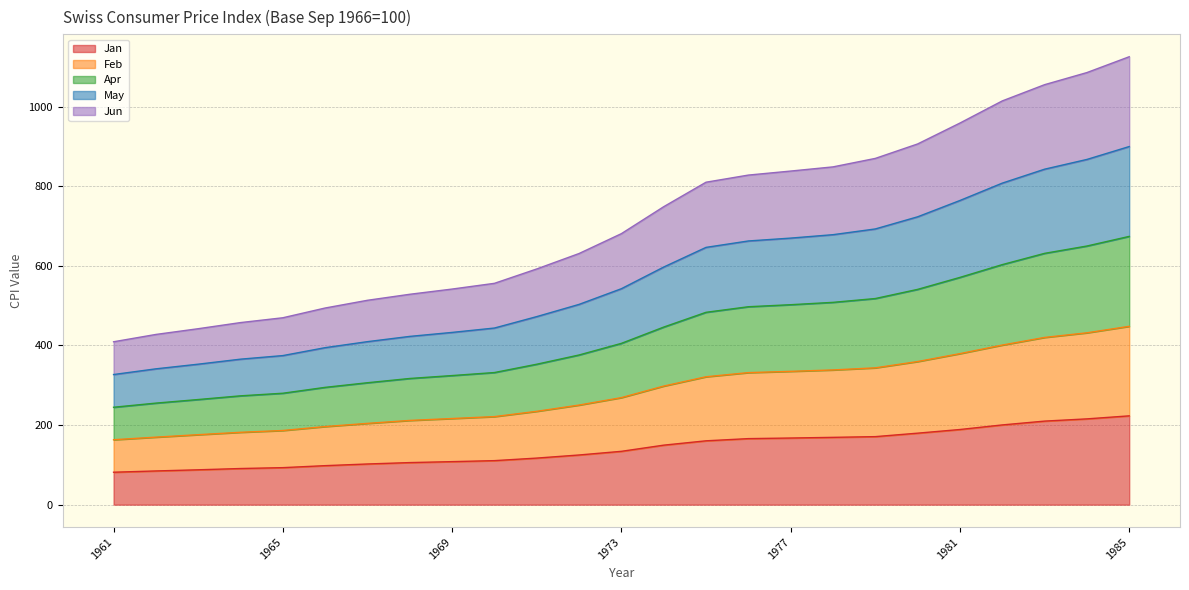

True or false: Jan and Feb cross at least once.

False